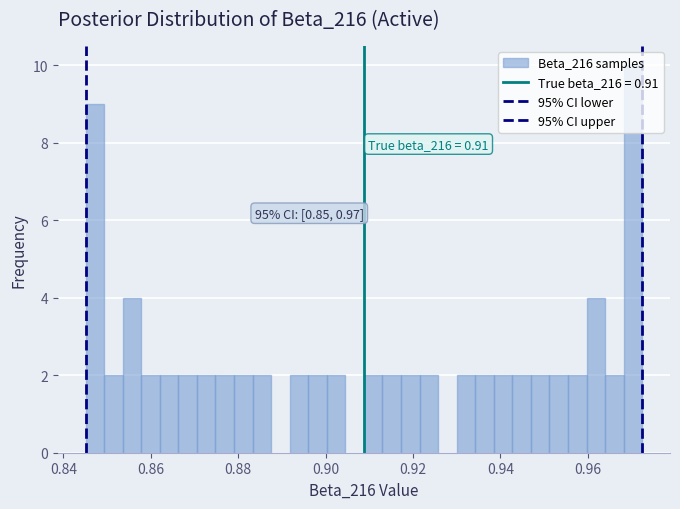

Around what value on the x-axis is the tallest bar? Give the approximate position of its centre, as read against the axis.

0.970